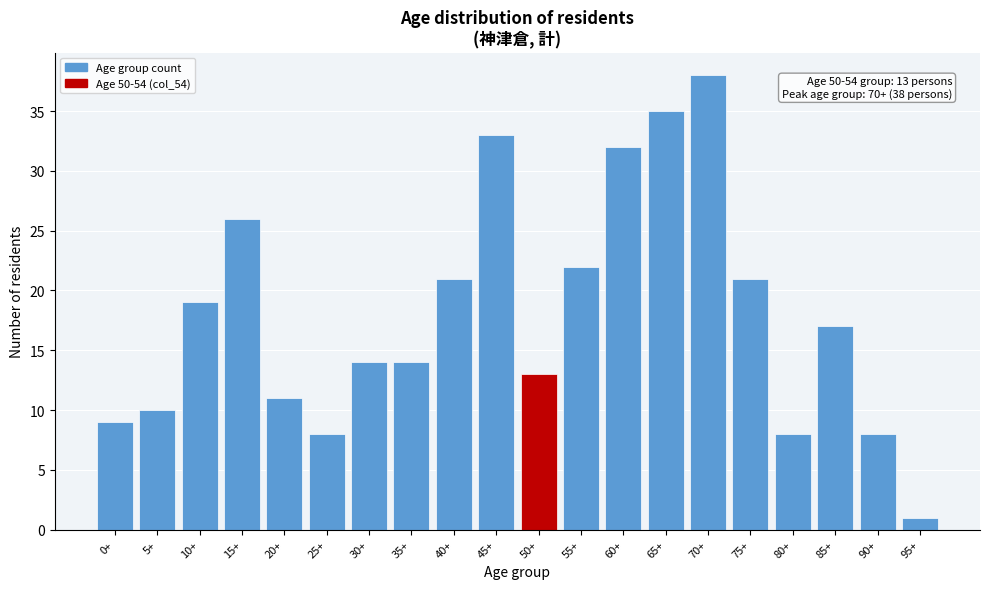

Reading left to right, list all the values displayed in this chart.

0+=9	5+=10	10+=19	15+=26	20+=11	25+=8	30+=14	35+=14	40+=21	45+=33	50+=13	55+=22	60+=32	65+=35	70+=38	75+=21	80+=8	85+=17	90+=8	95+=1